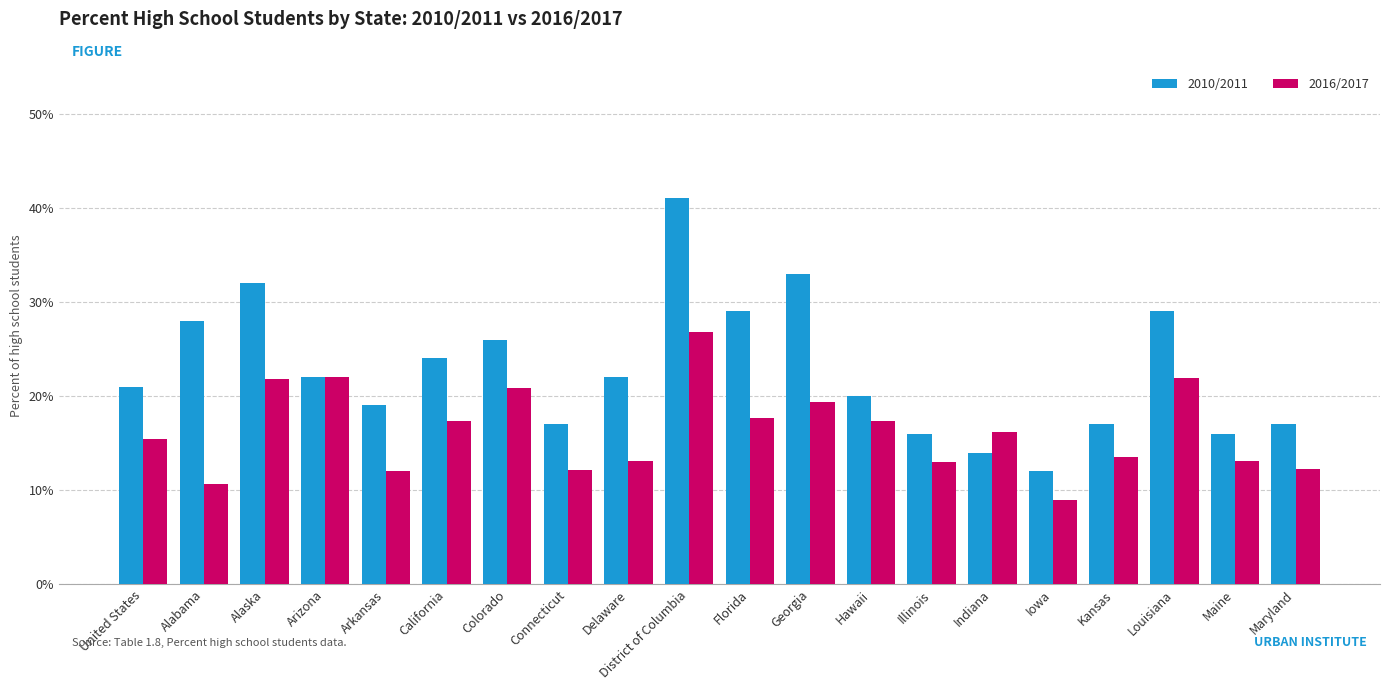

At Maine, list the series in order from largest to smallest.

2010/2011, 2016/2017